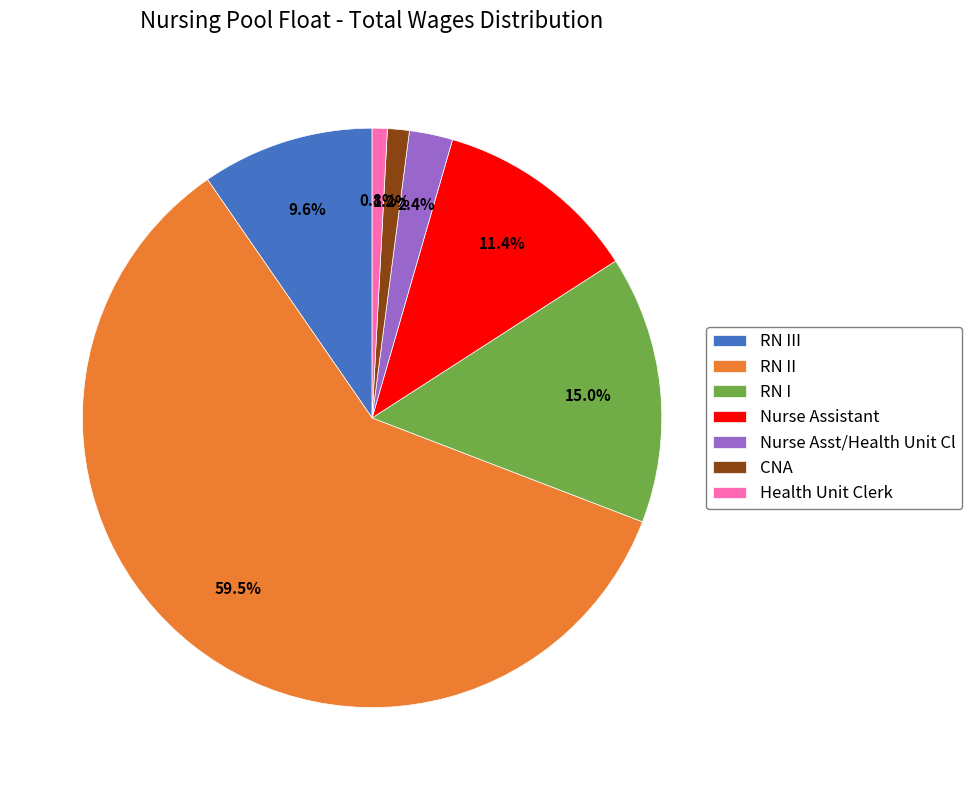

Combined, do CNA and RN II account for over 50%?

Yes